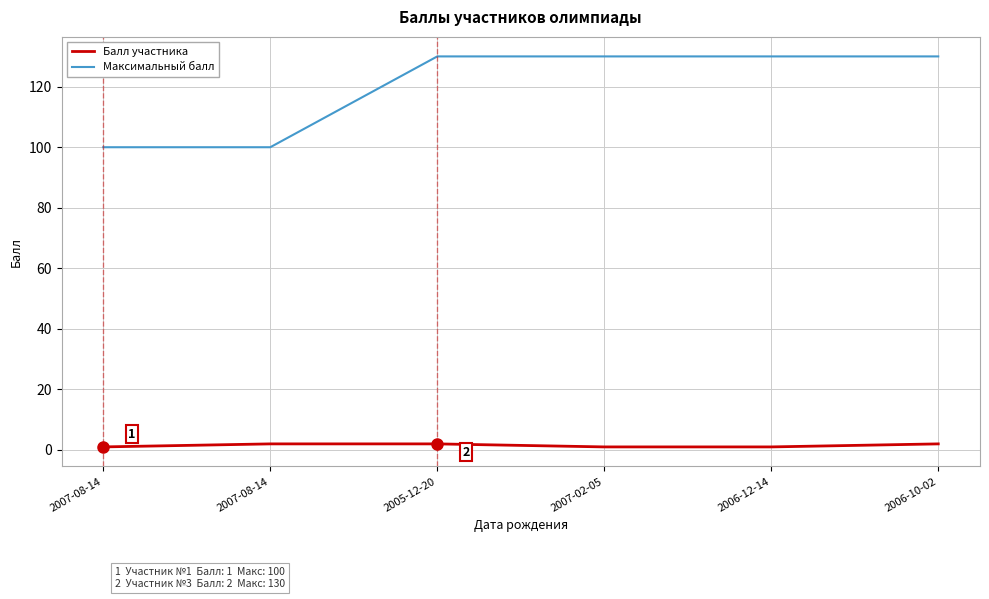

How many Максимальный балл values are between 100 and 130?

6